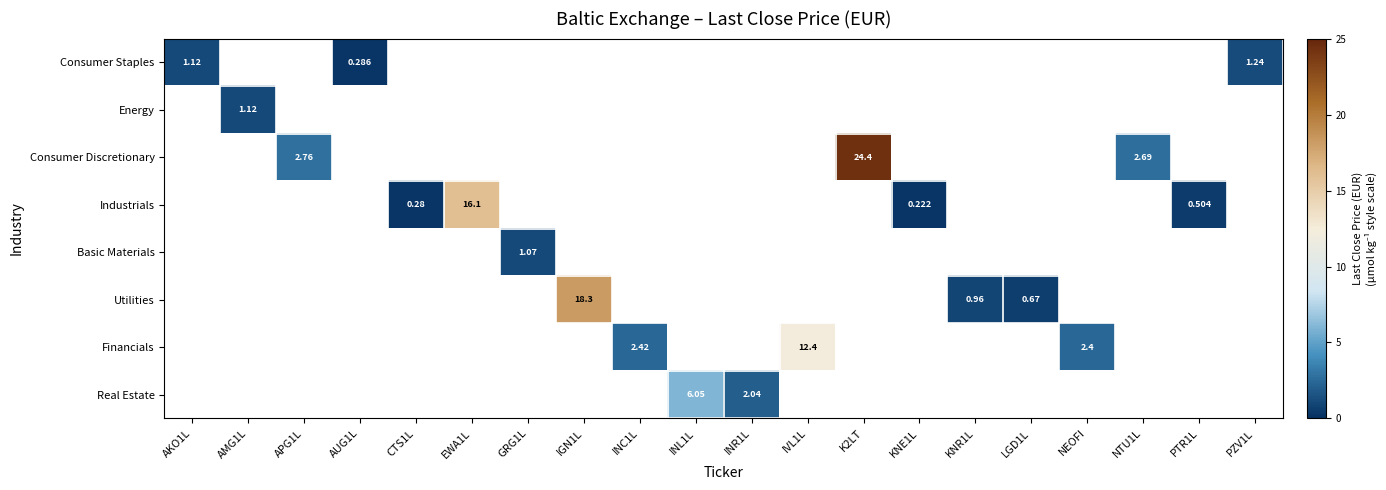

Is the value of Consumer Staples at INR1L greater than the value of Real Estate at INR1L?

No